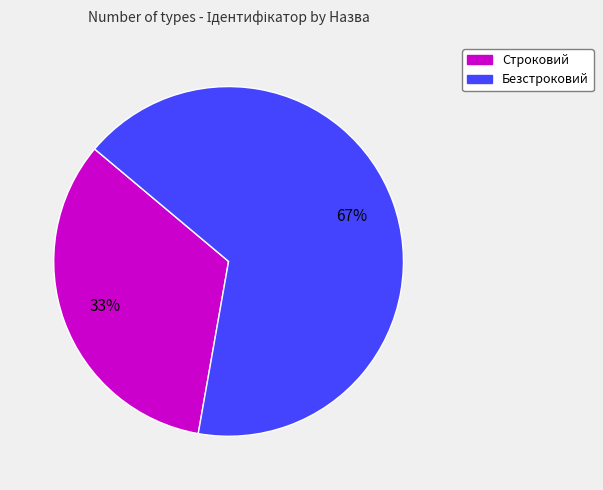

True or false: Безстроковий accounts for 67% of the total.

True